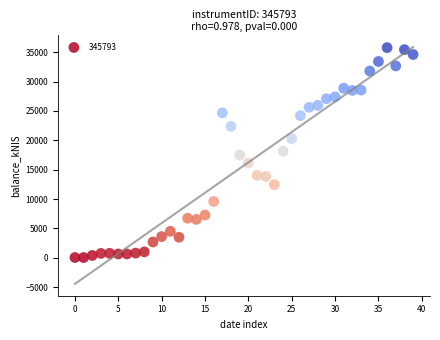

What is the range of Y values (max minus min)?

35727.7